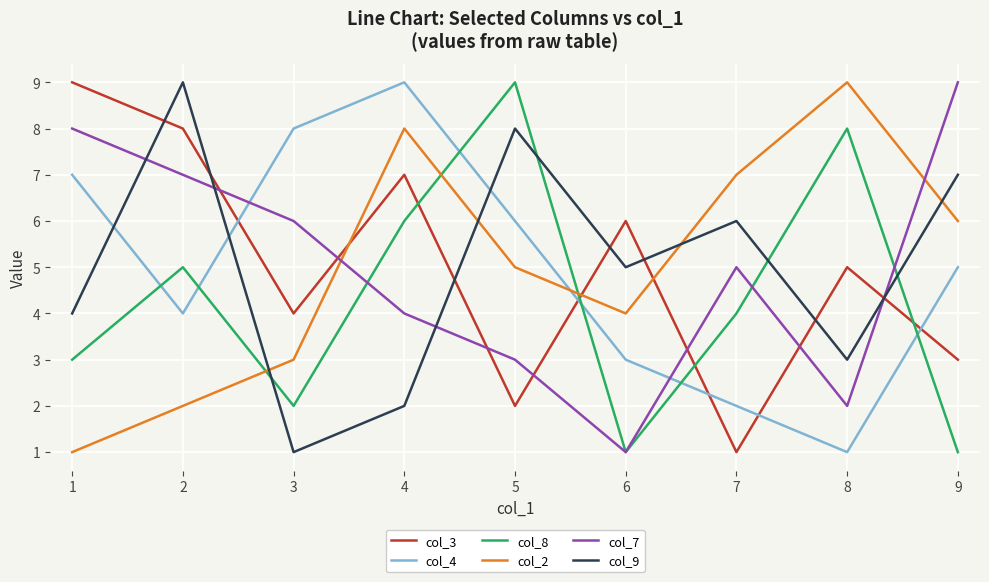

What are all the series names shown in the legend?

col_3, col_4, col_8, col_2, col_7, col_9